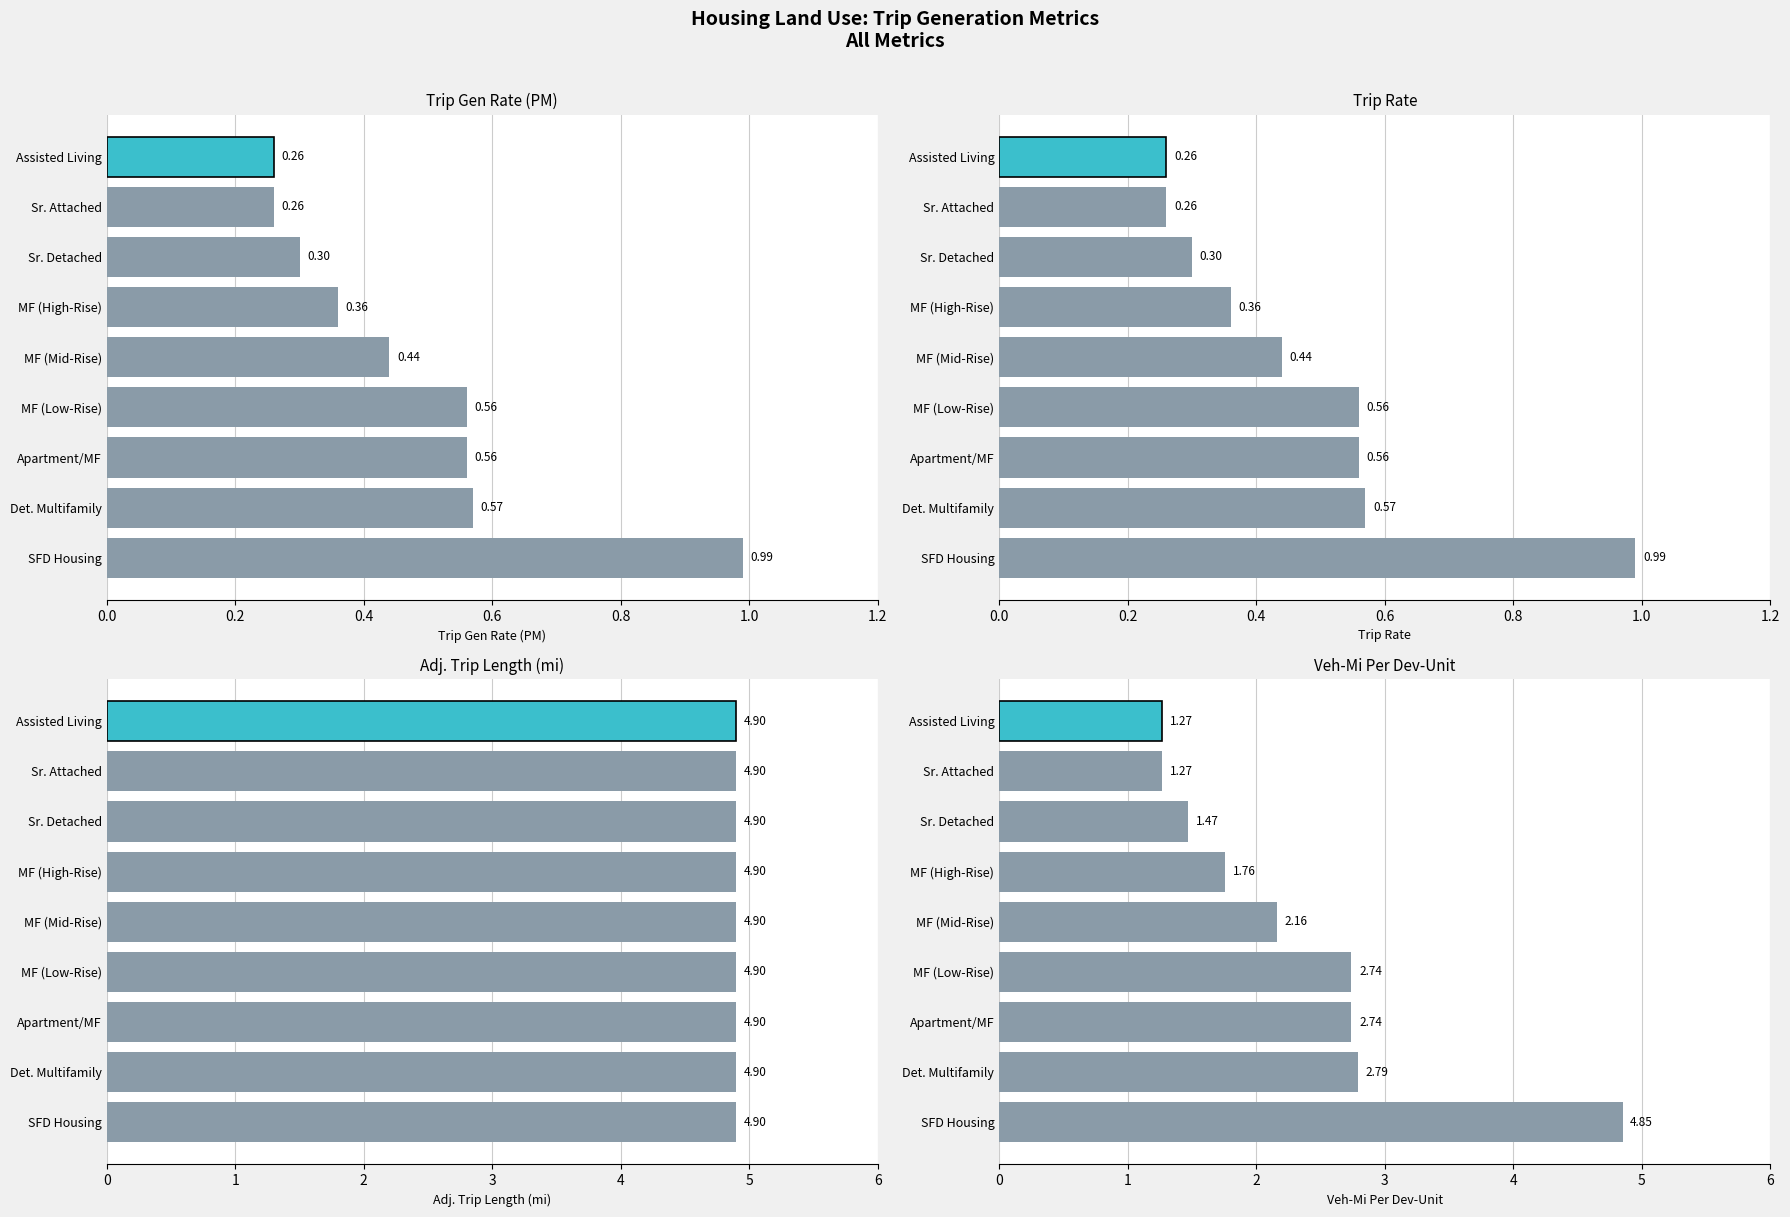

Which series has the largest range (max minus min)?

Veh-Mi Per Dev-Unit